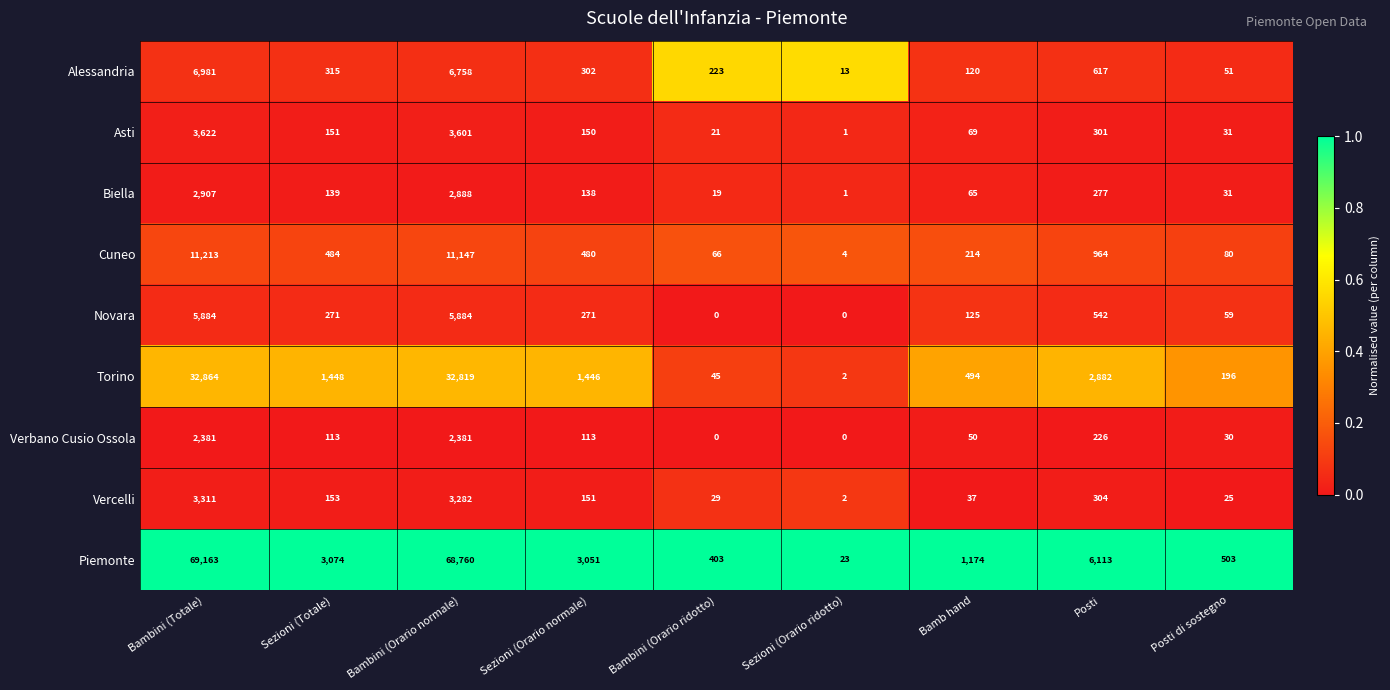

Which label corresponds to the largest value in the chart?

Bambini (Totale)